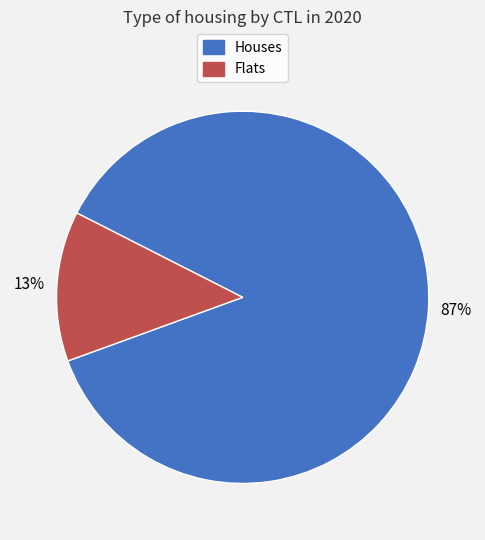

Is there any slice that represents more than half of the pie?

Yes